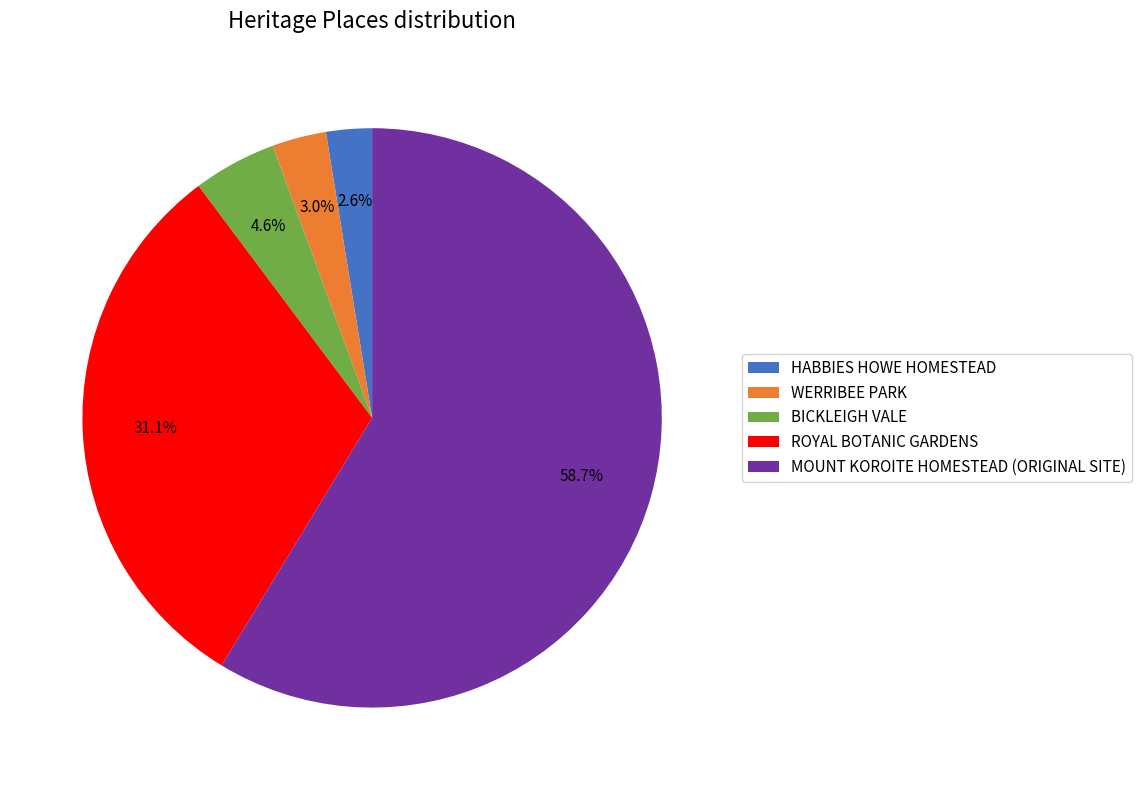

Which category has the biggest portion of the pie?

MOUNT KOROITE HOMESTEAD (ORIGINAL SITE)